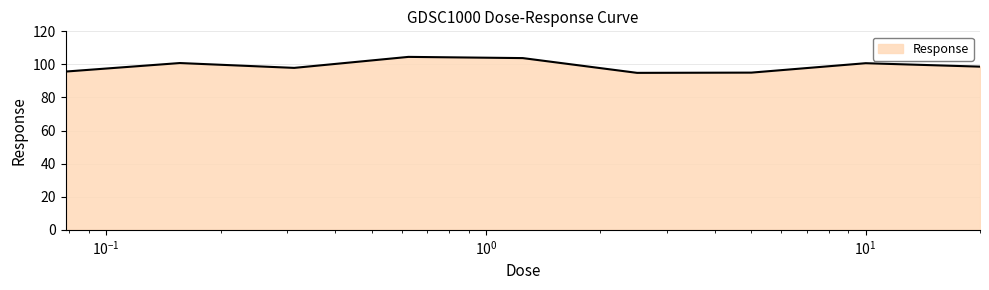

What is the maximum value shown in the chart?

104.6